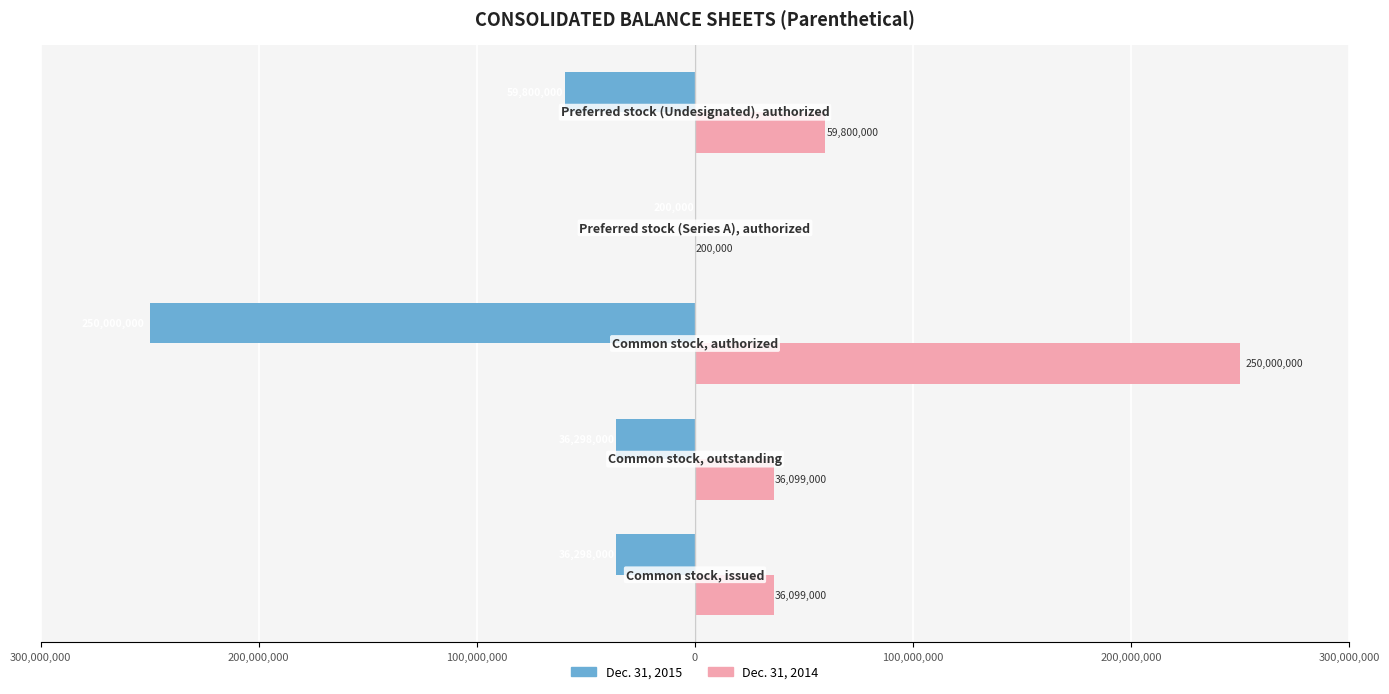

What are all the series names shown in the legend?

Dec. 31, 2015, Dec. 31, 2014